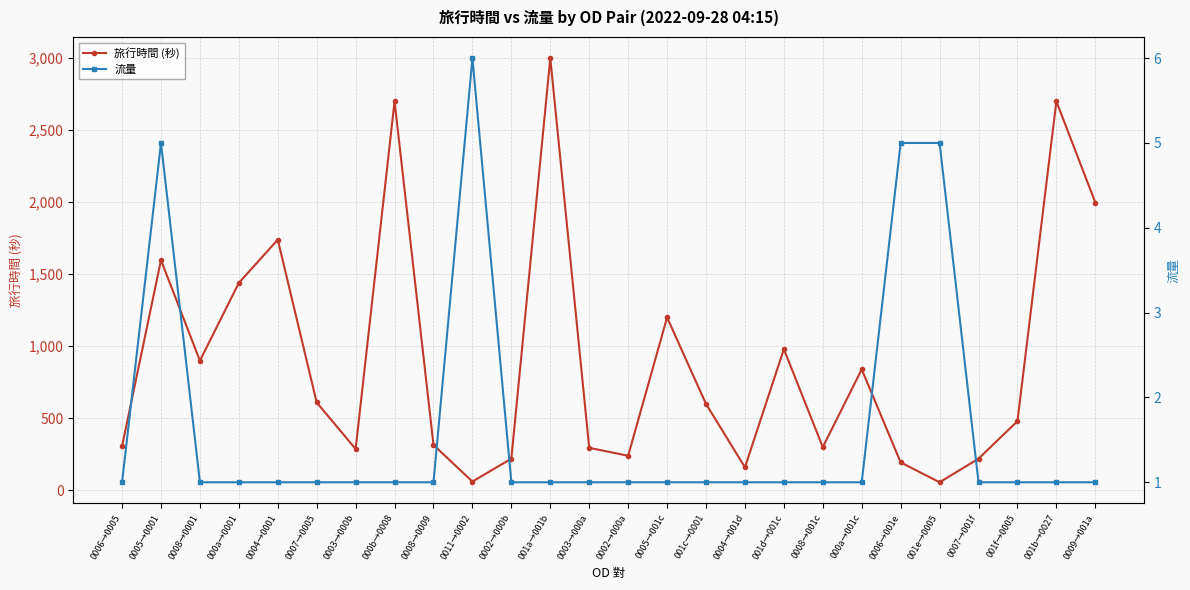

What is the minimum value shown in the chart?

1